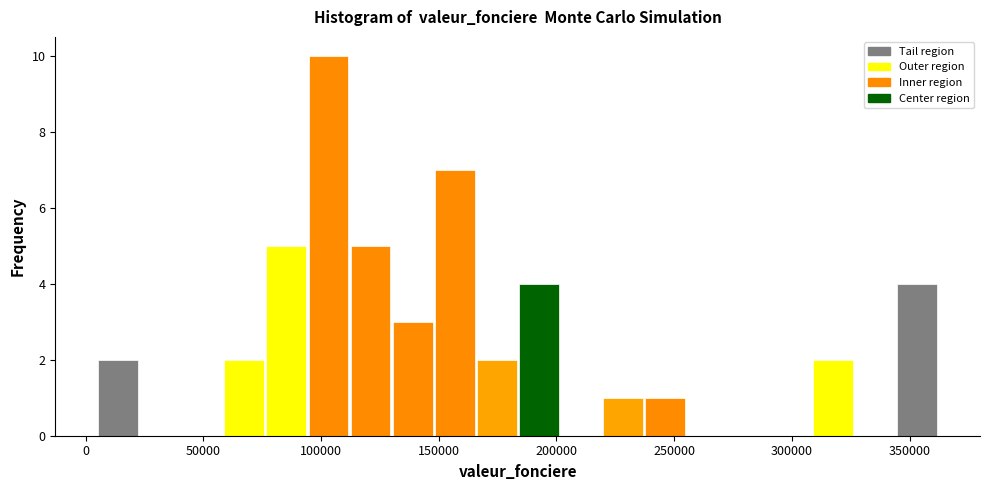

Read against the x-axis, roughly where is the centre of the tallest bar?

105000